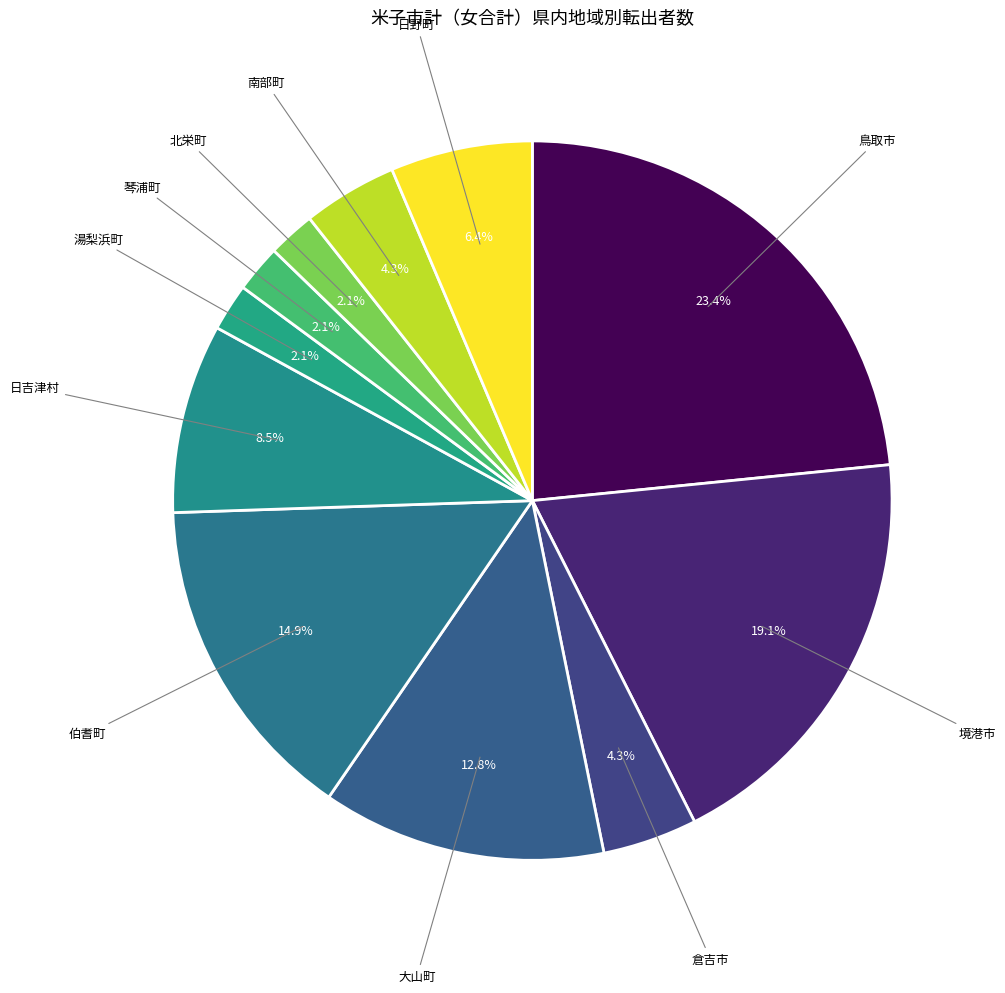

How many slices are in this pie chart?

11